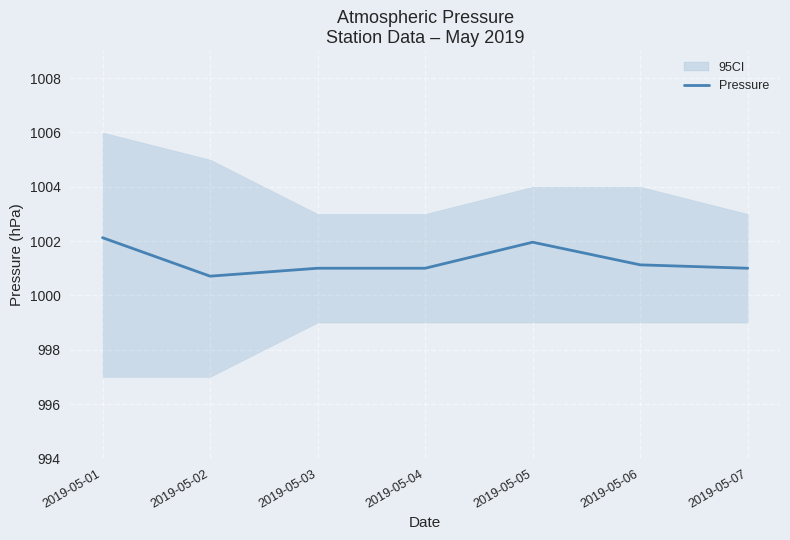

How many lines are shown in the chart?

1